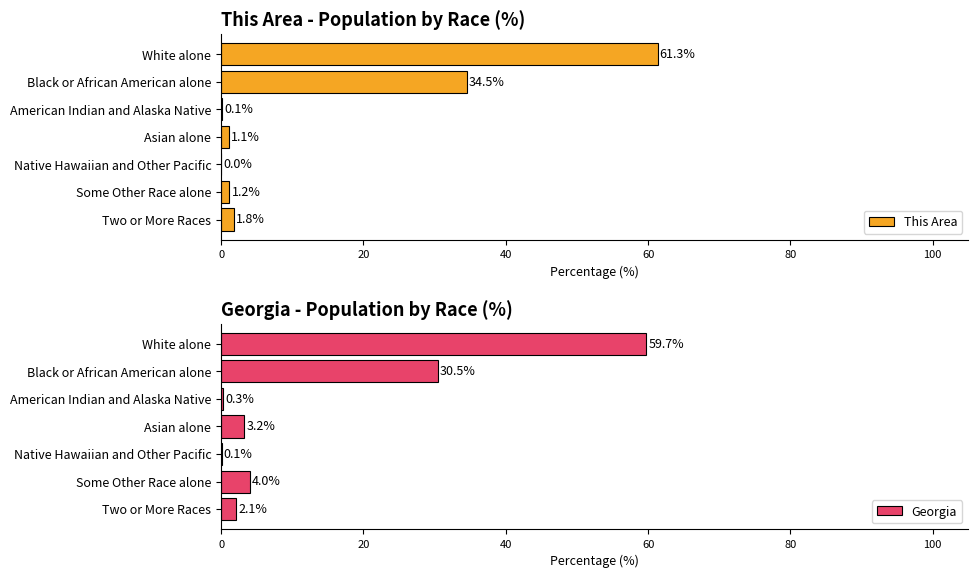

How many distinct data groups are displayed?

2